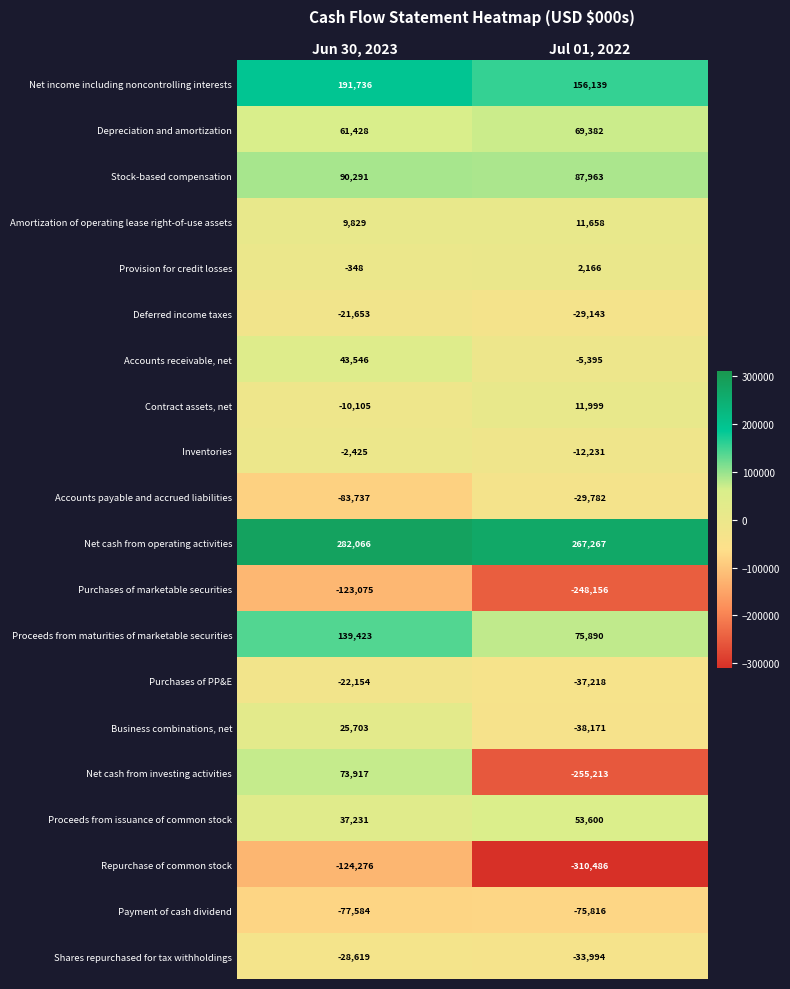

The Purchases of marketable securities series shows -30116 at Jun 30, 2023. True or false?

False